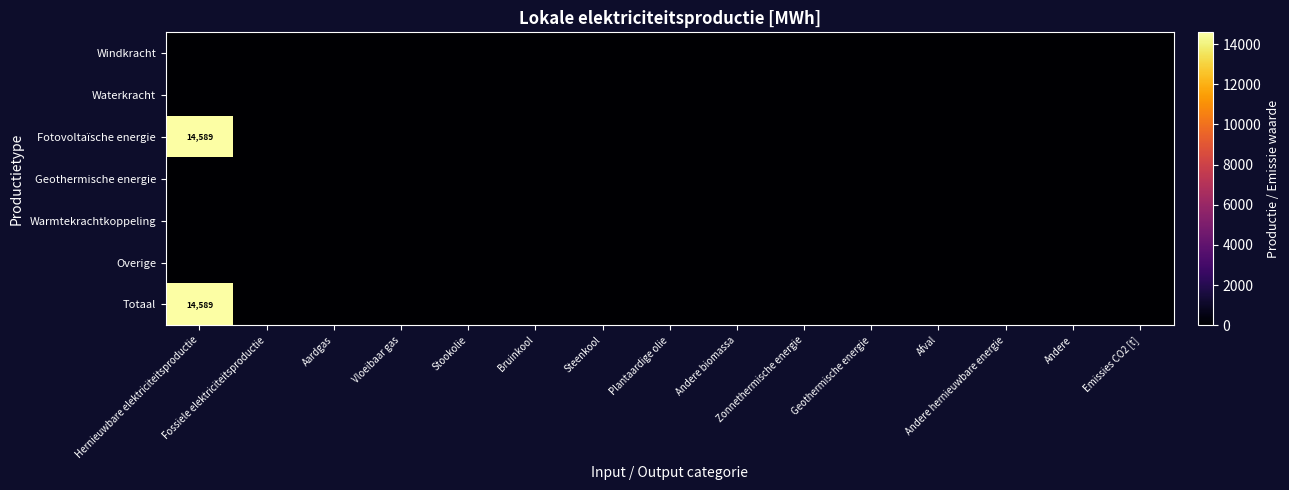

Which series has the largest range (max minus min)?

Fotovoltaïsche energie